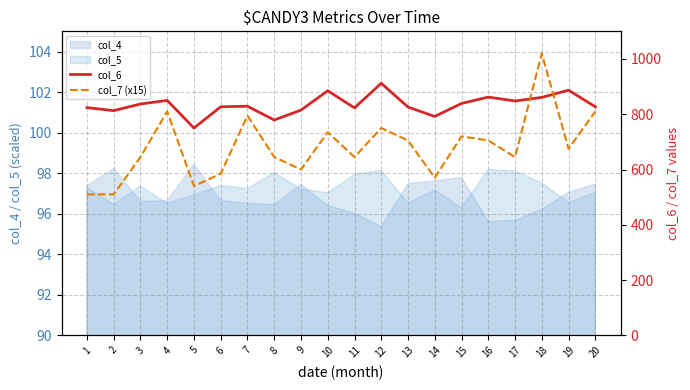

True or false: col_7 (x15) and col_6 intersect in this chart.

True